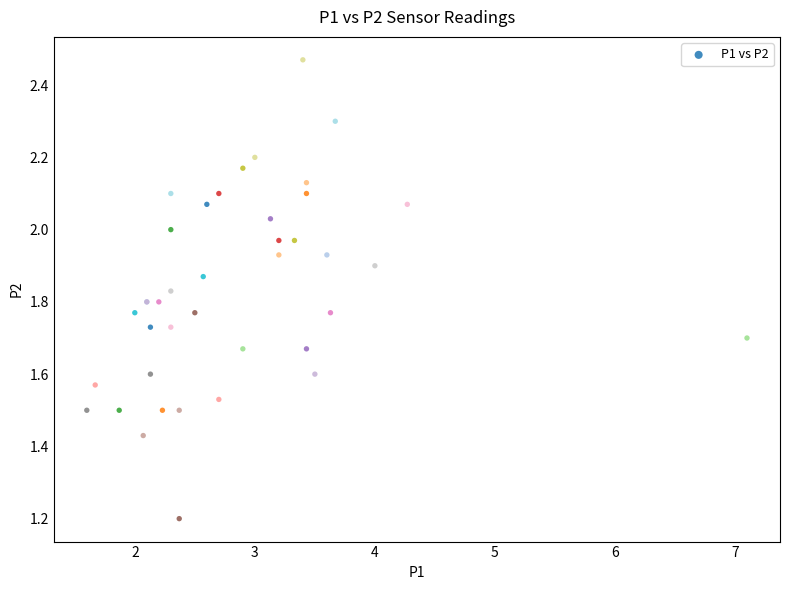

What Y value in the scatter plot is closest to 1?

1.2